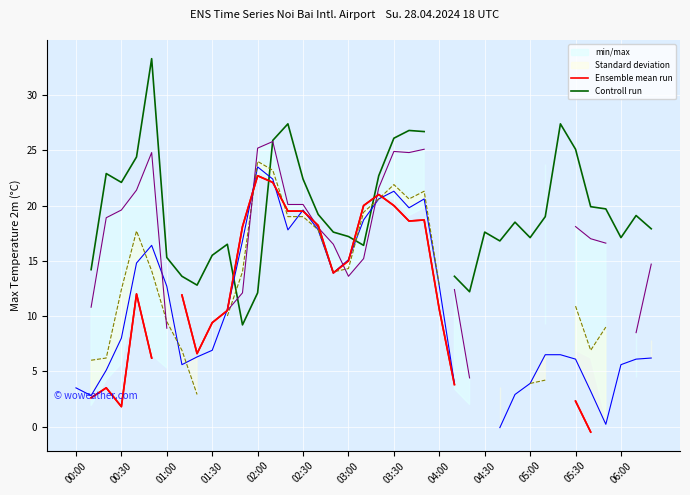

How many lines are shown in the chart?

5